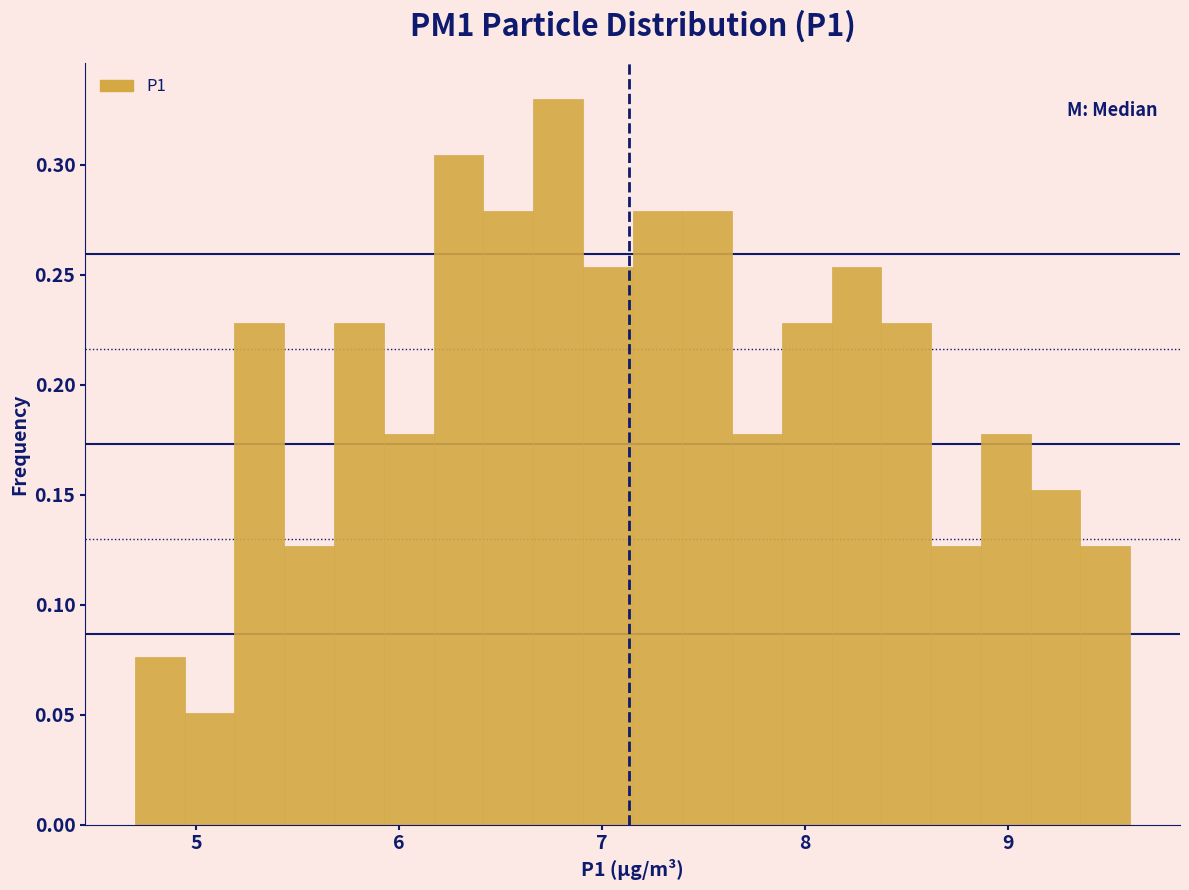

Around what value on the x-axis is the tallest bar? Give the approximate position of its centre, as read against the axis.

6.8